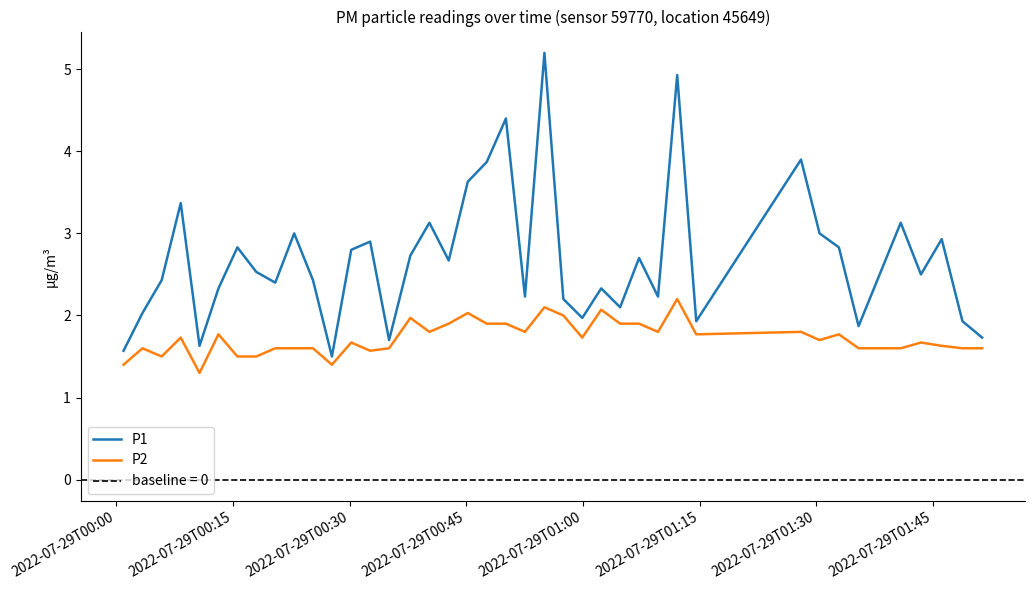

True or false: P1 and P2 intersect in this chart.

False